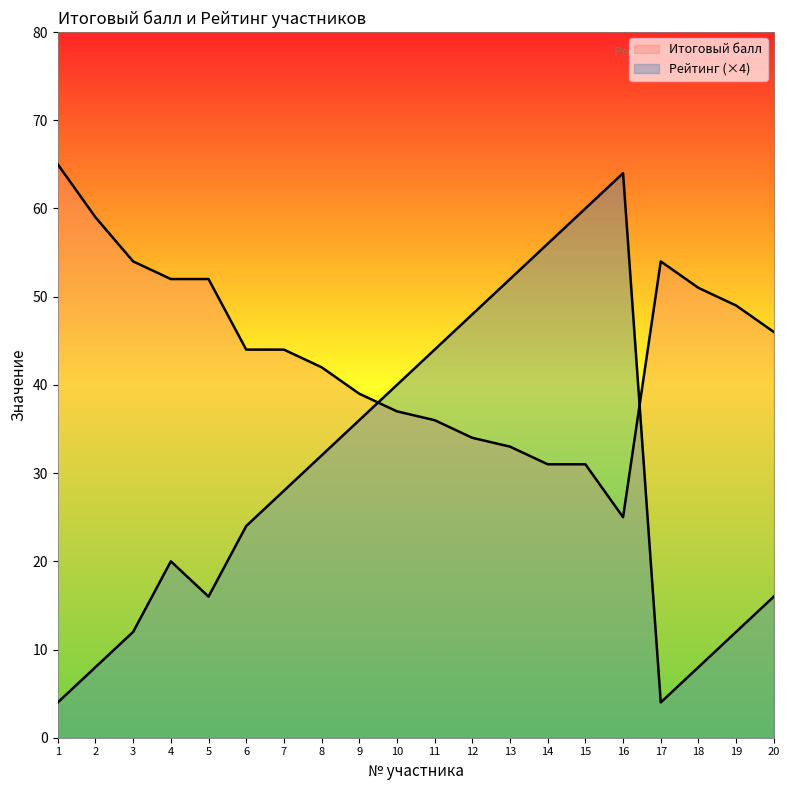

Rank the categories by Рейтинг value from lowest to highest.

1, 17, 2, 18, 3, 19, 5, 20, 4, 6, 7, 8, 9, 10, 11, 12, 13, 14, 15, 16